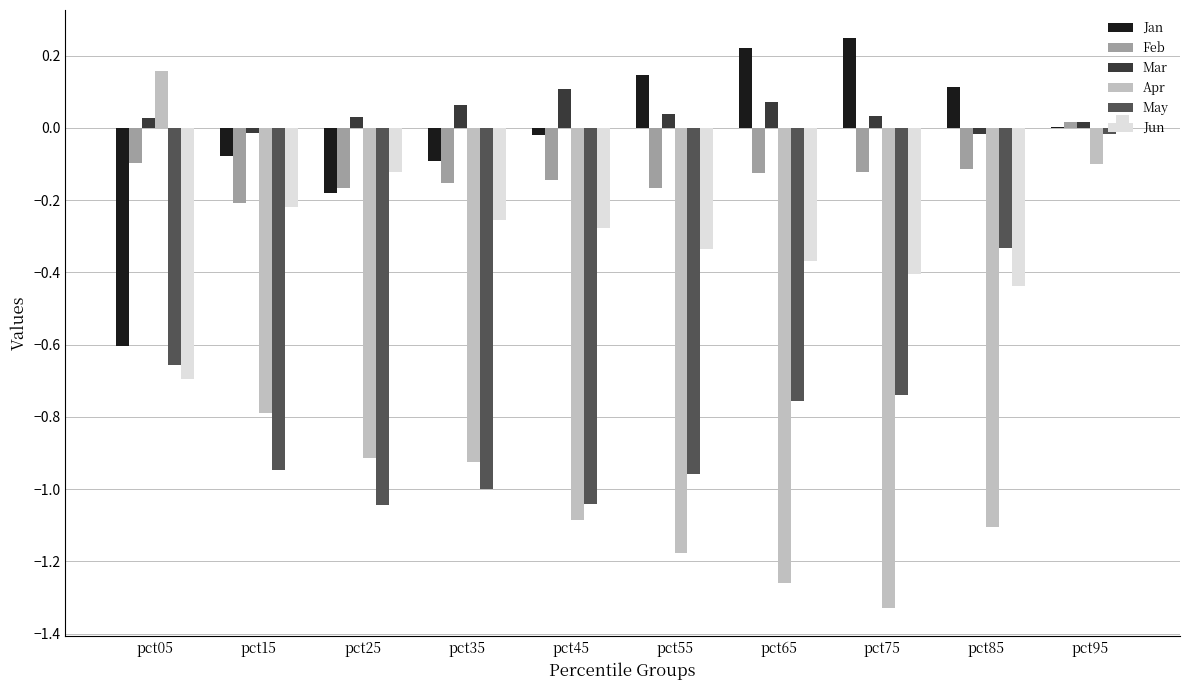

What is the total value across all series at pct15?

-2.3